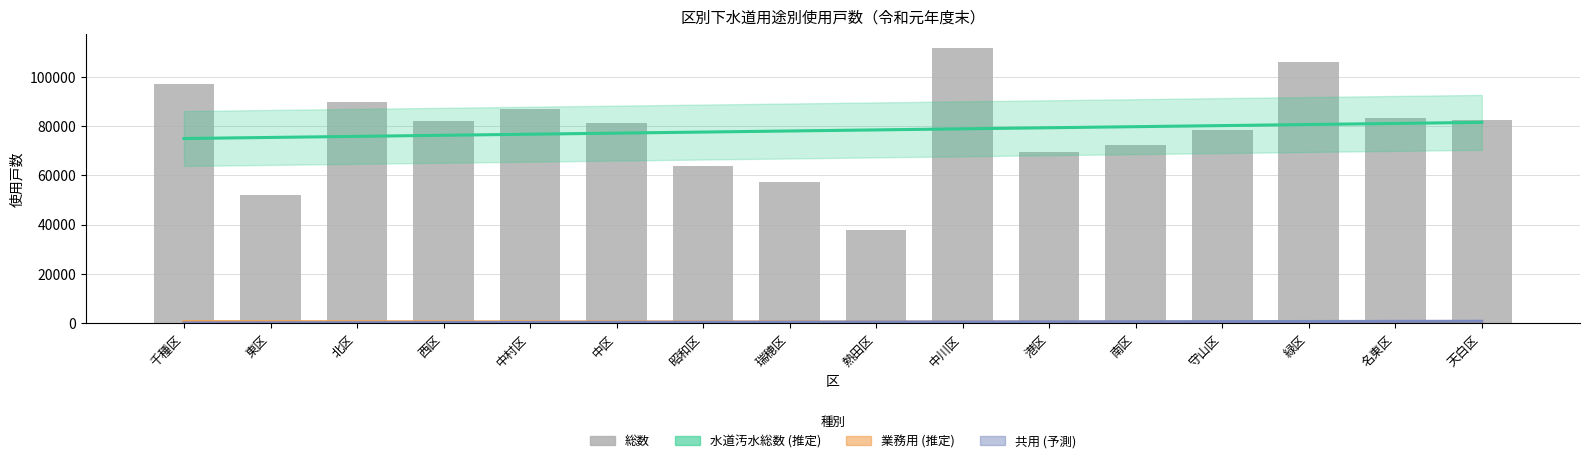

How many data points in 業務用 (推定) are less than 533?

8